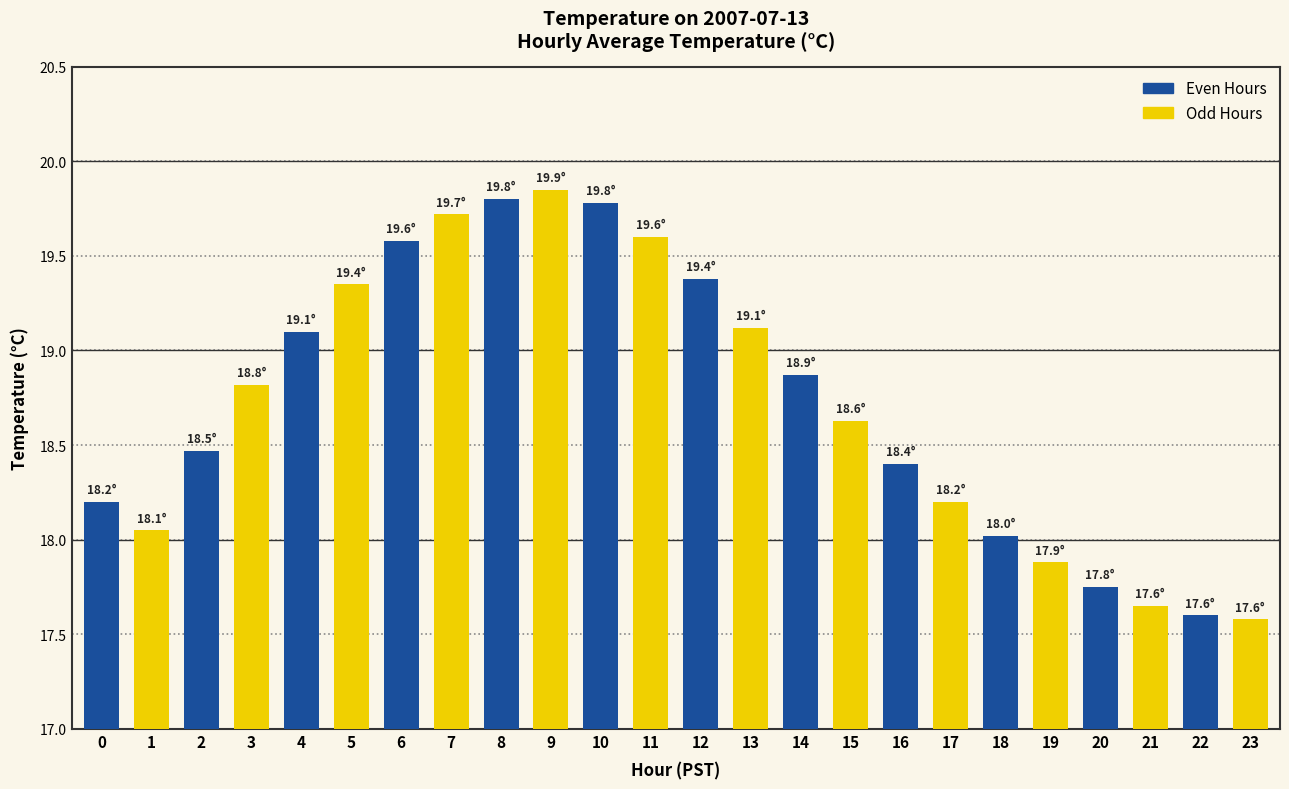

How many data points does each series have?

24